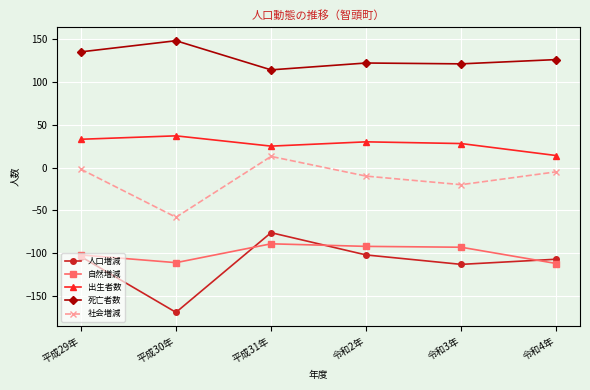

What position from the left is 平成31年?

3